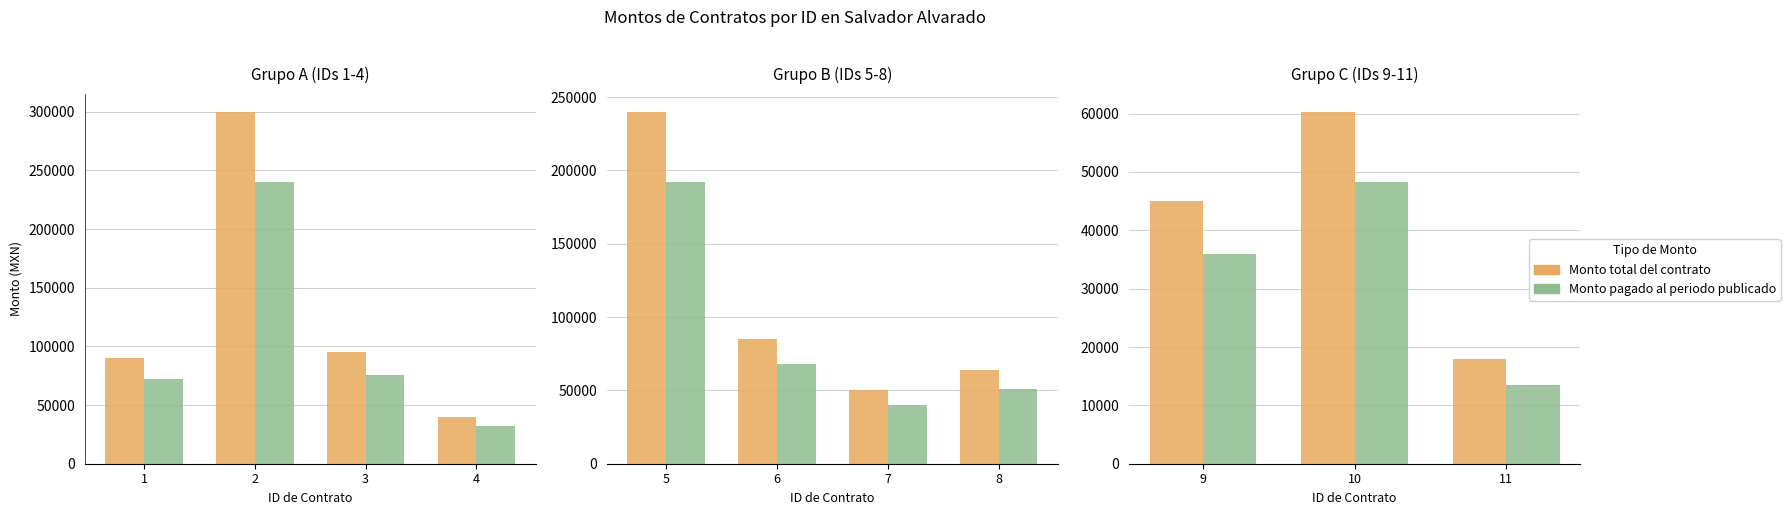

List the series in order of their overall mean, lowest first.

Monto pagado al periodo publicado, Monto total del contrato